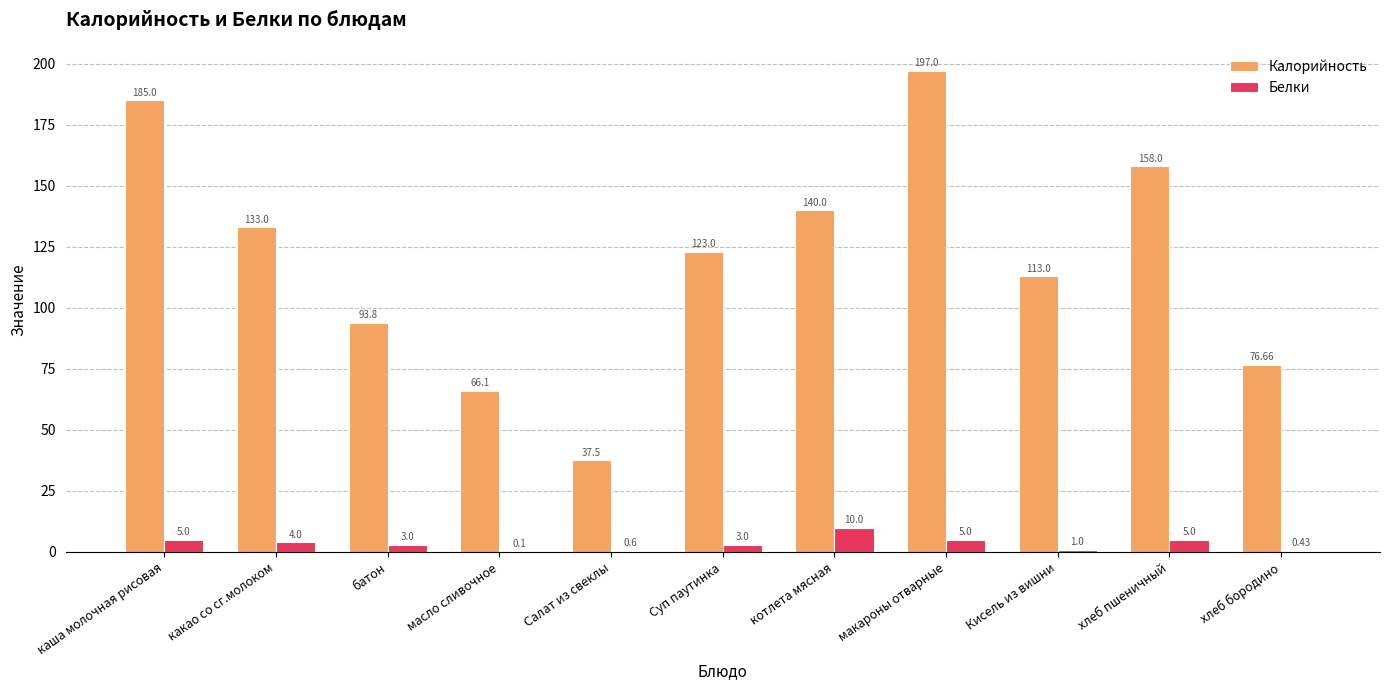

Which series changed the most between котлета мясная and макароны отварные?

Калорийность